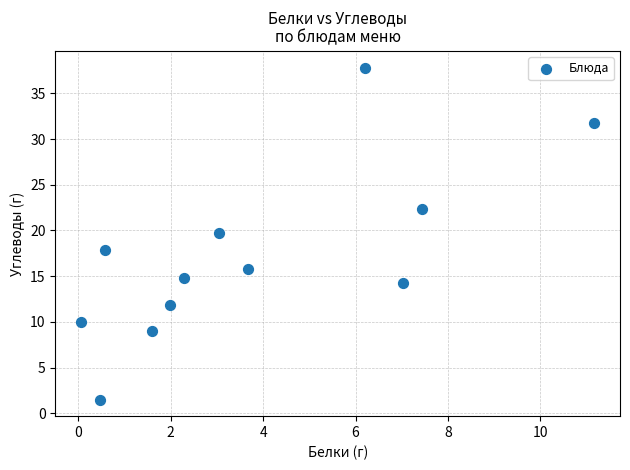

What Y value in the scatter plot is closest to 19?

19.7